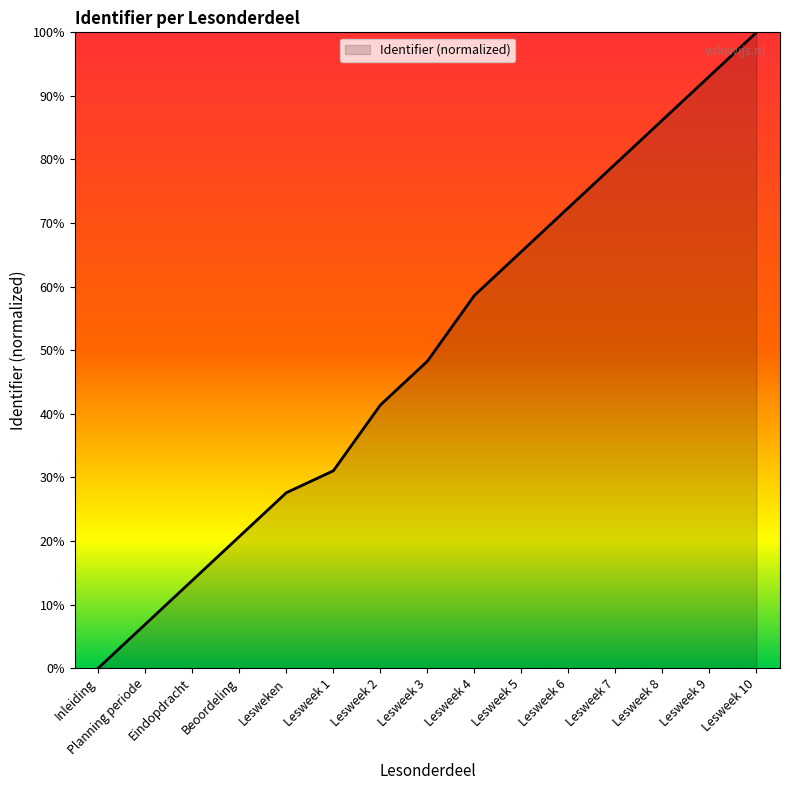

What position from the left is Lesweek 2?

7